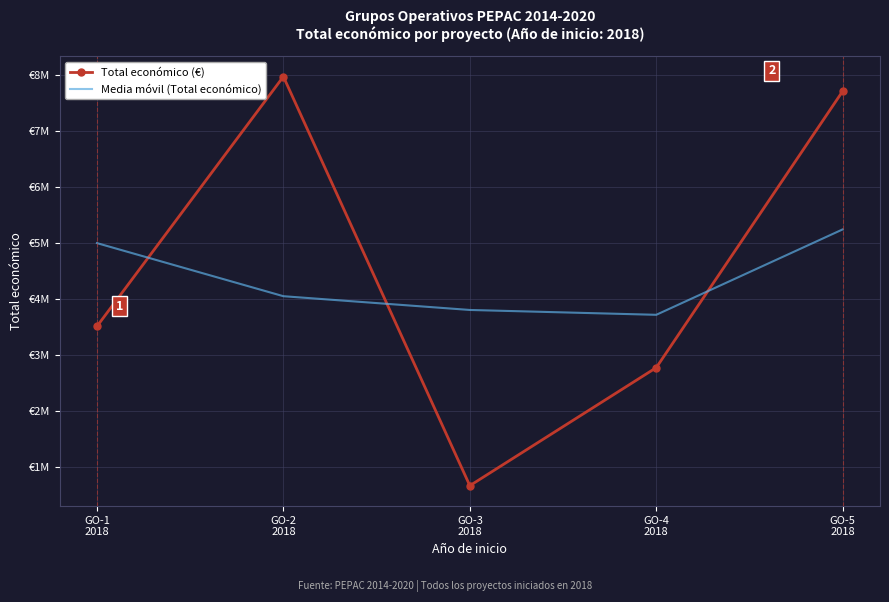

Reading left to right, transcribe all the data shown in this chart.

Total económico (€): 3508005.0	7977125.0	657425.0	2769359.0	7717171.0
Media móvil (Total económico): 4997711.7	4047518.3	3801303.0	3714651.7	5243265.0